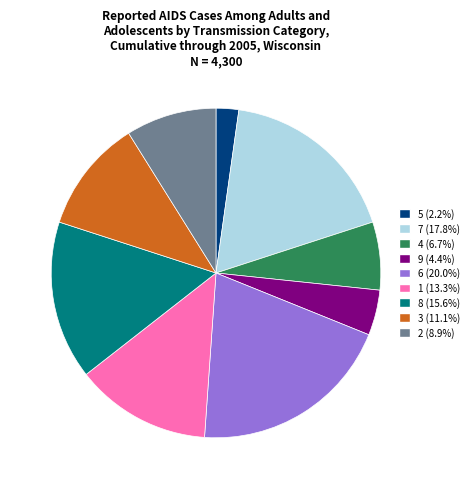

The 2 slice represents 1% of the pie. True or false?

False